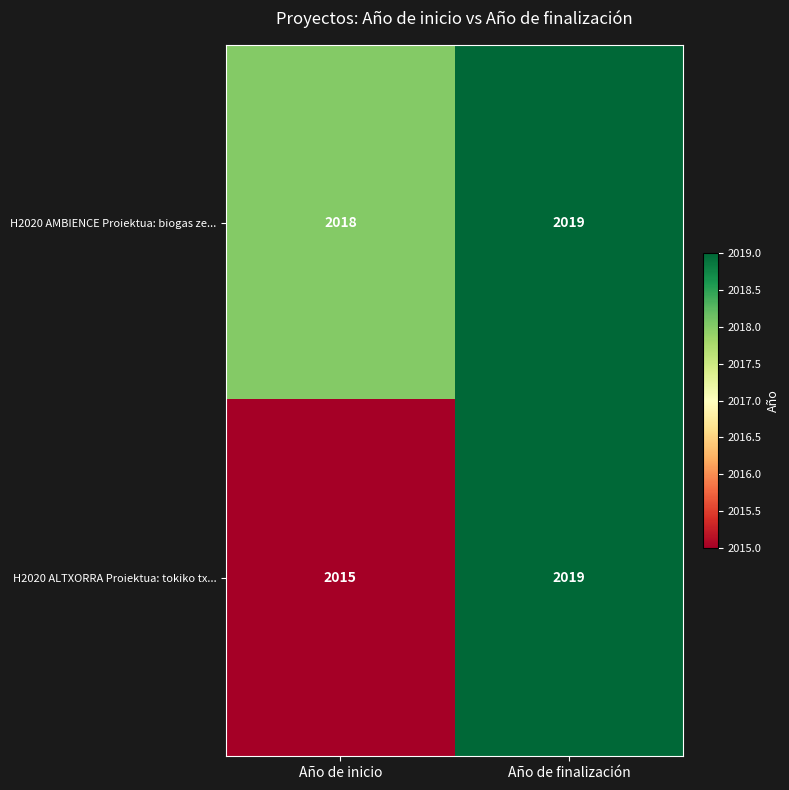

What is the average value of the H2020 ALTXORRA Proiektua: tokiko tx... series?

2017